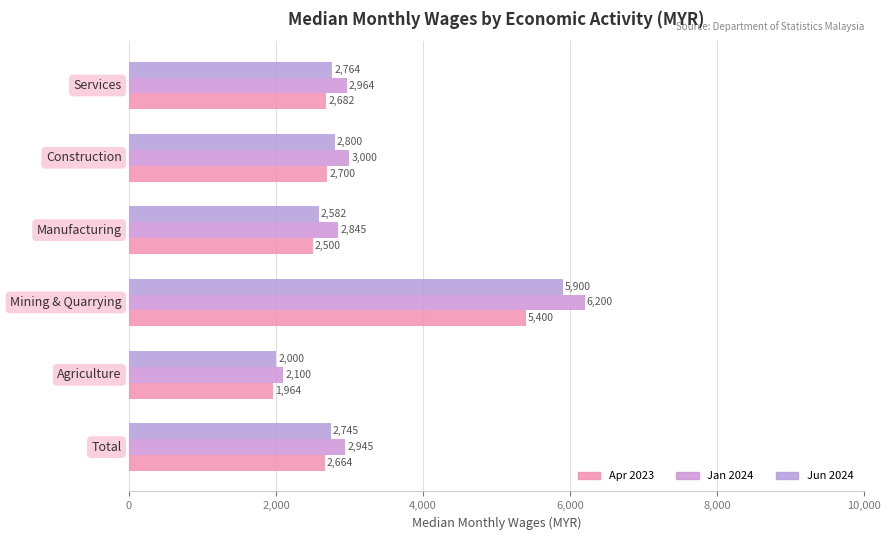

What is the difference between the maximum and second lowest values in the Apr 2023 series?

2900